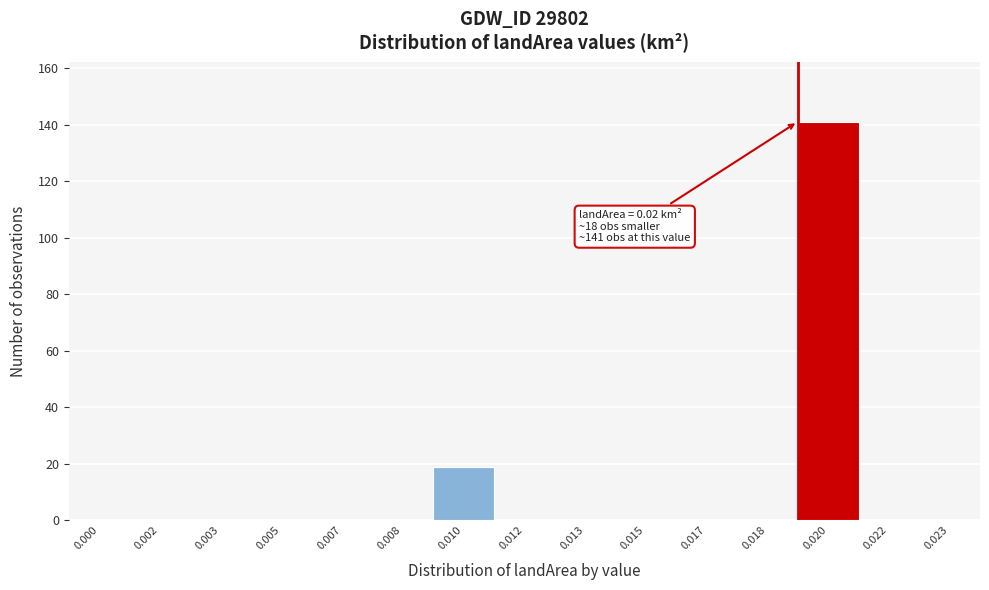

Reading left to right, what are all the values shown in this chart?

0.000=0	0.002=0	0.003=0	0.005=0	0.007=0	0.008=0	0.010=19	0.012=0	0.013=0	0.015=0	0.017=0	0.018=0	0.020=141	0.022=0	0.023=0